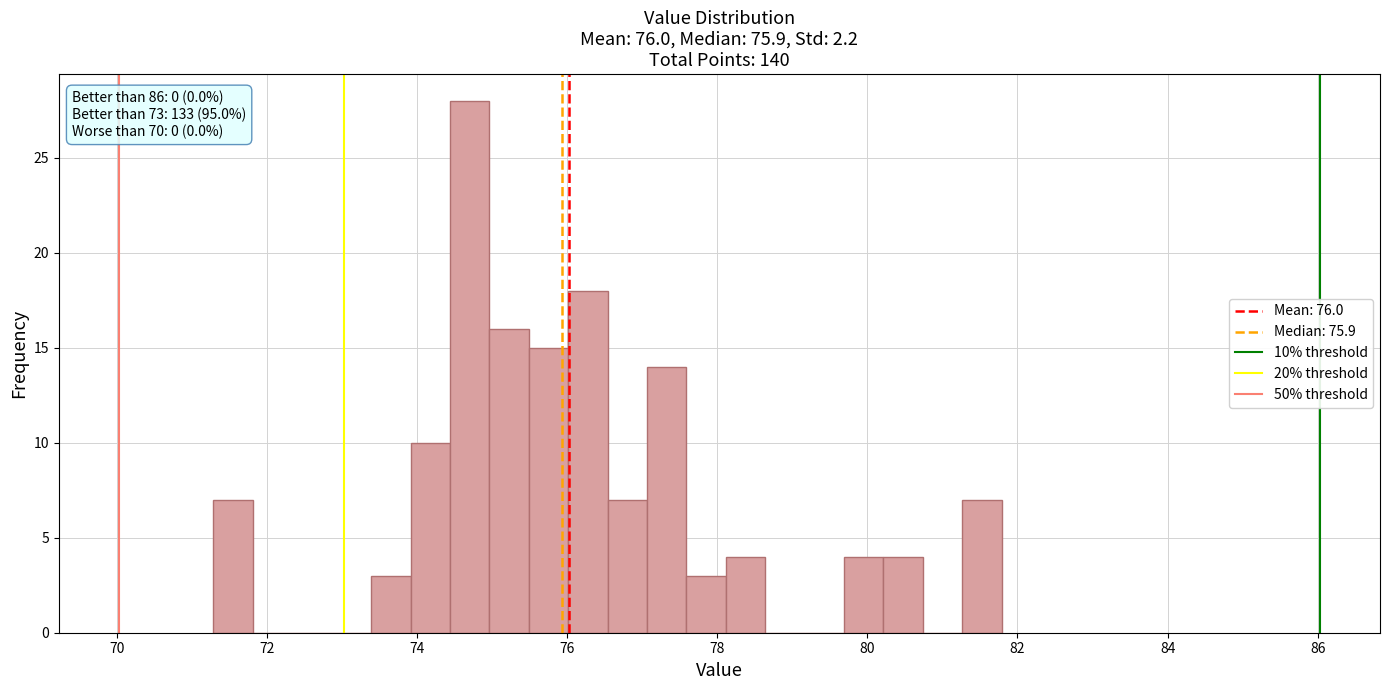

Around what value on the x-axis is the tallest bar? Give the approximate position of its centre, as read against the axis.

74.8